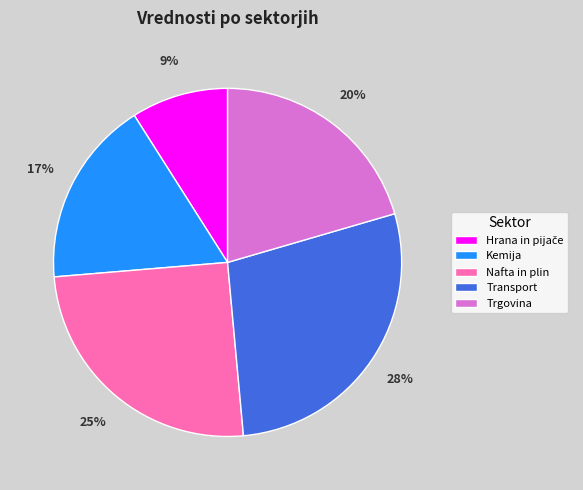

To the nearest percent, what portion does Trgovina represent?

20%